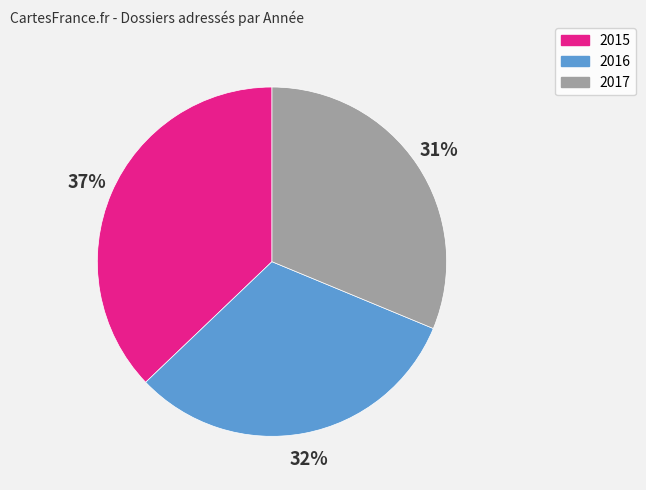

The 2017 slice represents 31% of the pie. True or false?

True